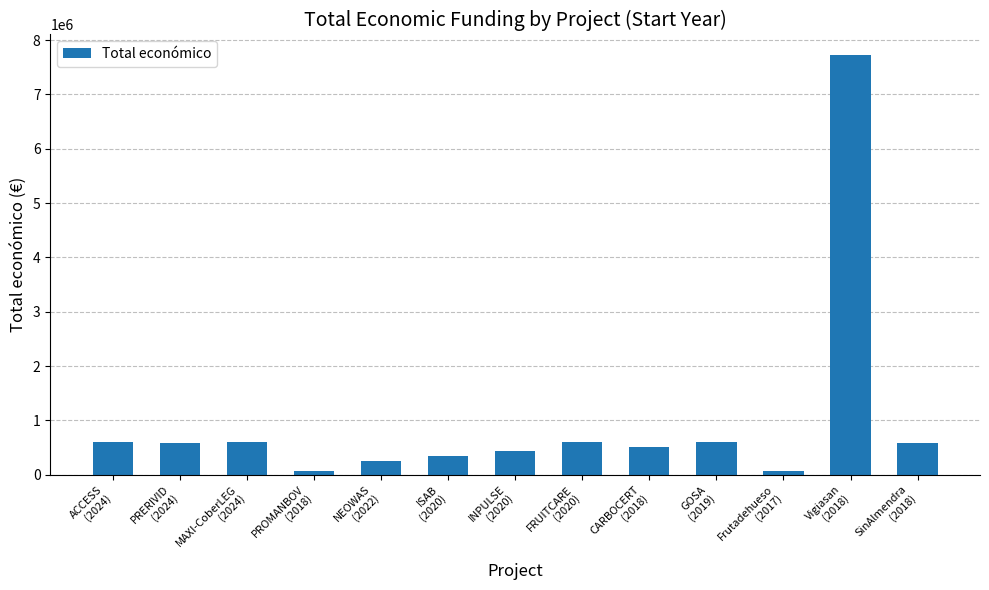

What is the difference between the values at MAXI-CoberLEG
(2024) and Vigiasan
(2018)?

7118562